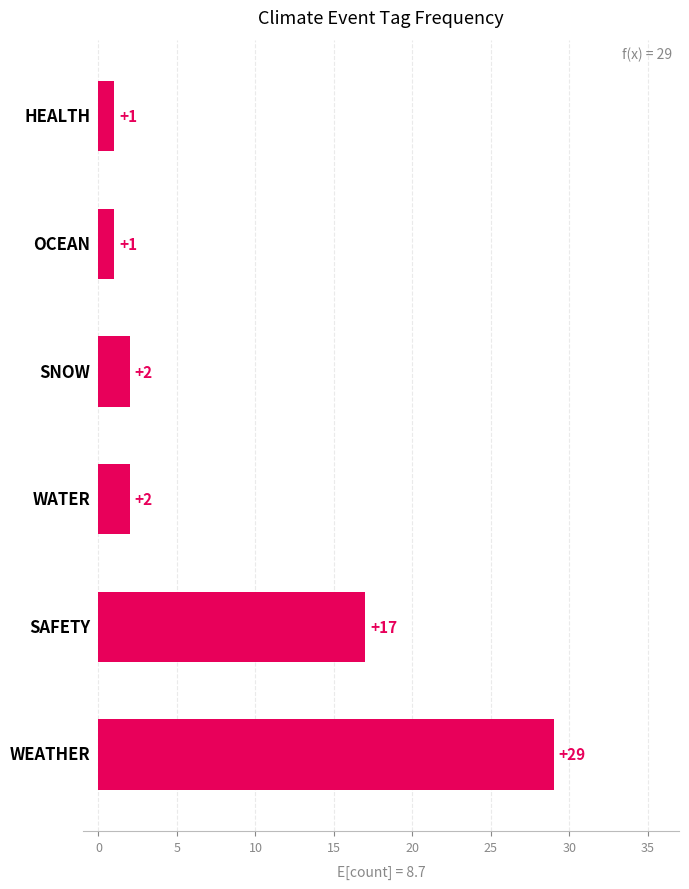

What is the difference between the maximum and second lowest values?

28